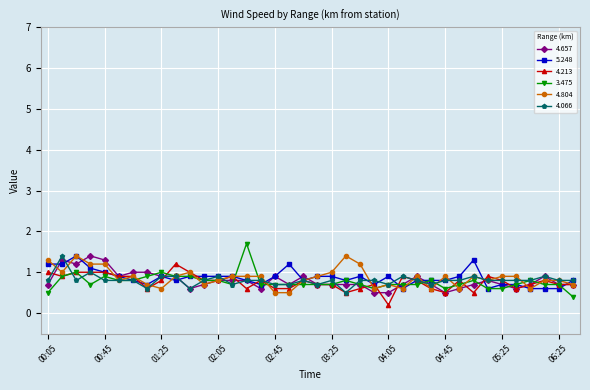

True or false: 5.248 has more than 2 interior local peaks.

True